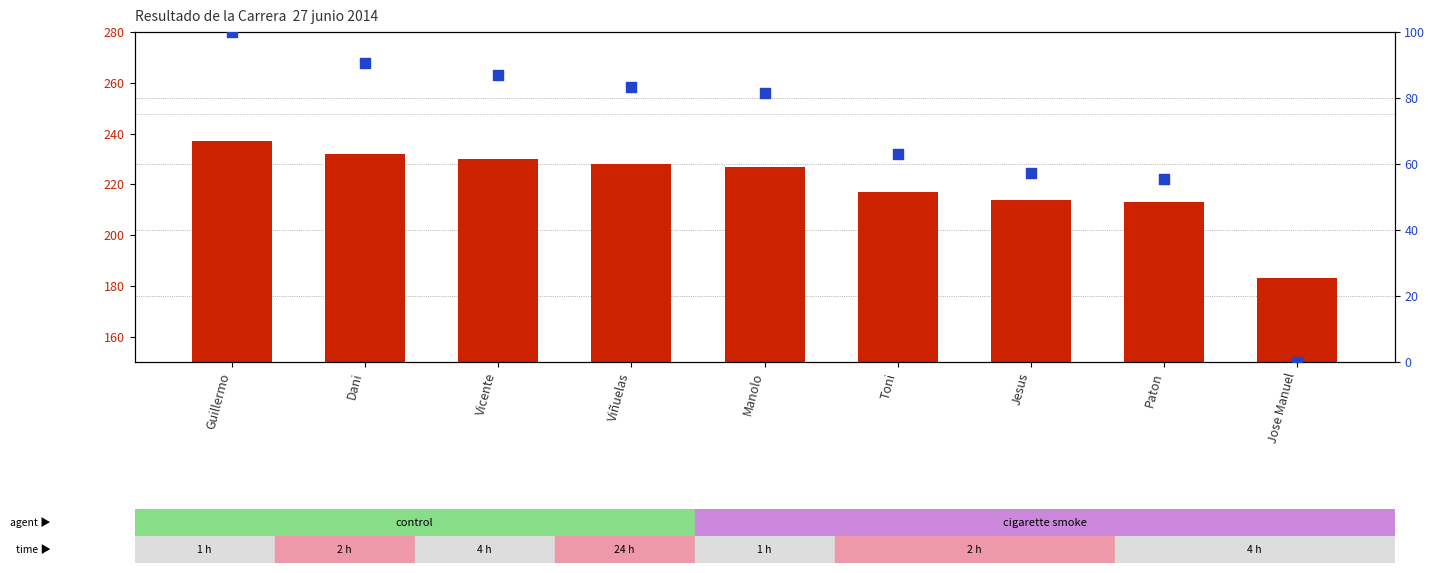

Which series contains the lowest Y value?

percentile rank within the sample